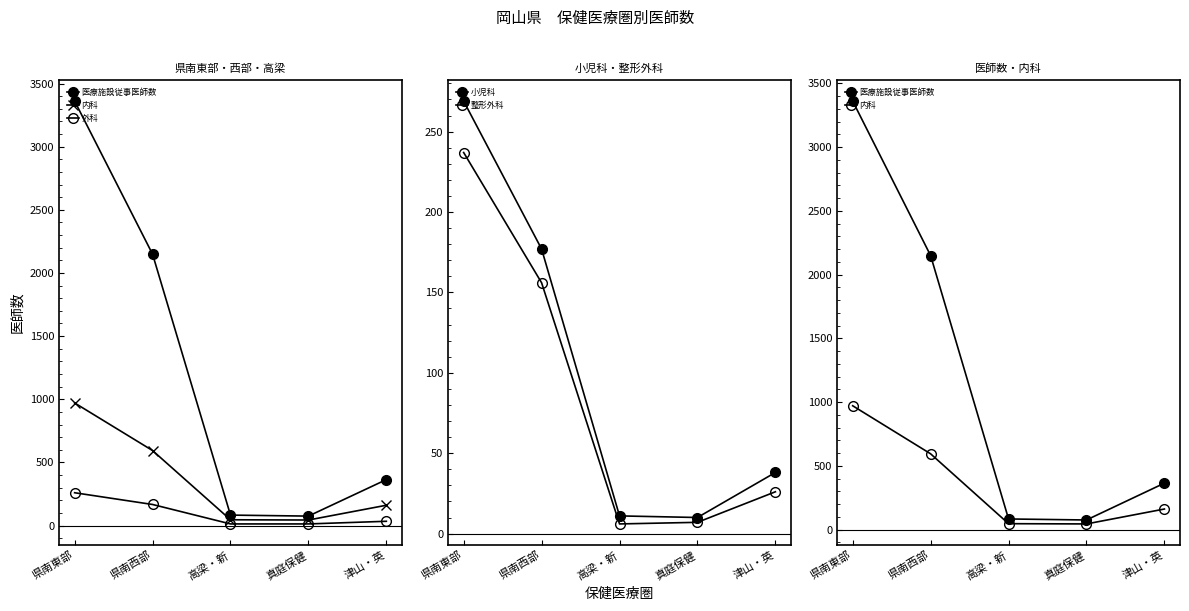

Reading left to right, list all the values displayed in this chart.

医療施設従事医師数: 県南東部=3361	県南西部=2149	高梁・新=83	真庭保健=75	津山・英=364
内科: 県南東部=971	県南西部=594	高梁・新=46	真庭保健=44	津山・英=161
外科: 県南東部=260	県南西部=167	高梁・新=13	真庭保健=13	津山・英=34
小児科: 県南東部=269	県南西部=177	高梁・新=11	真庭保健=10	津山・英=38
整形外科: 県南東部=237	県南西部=156	高梁・新=6	真庭保健=7	津山・英=26